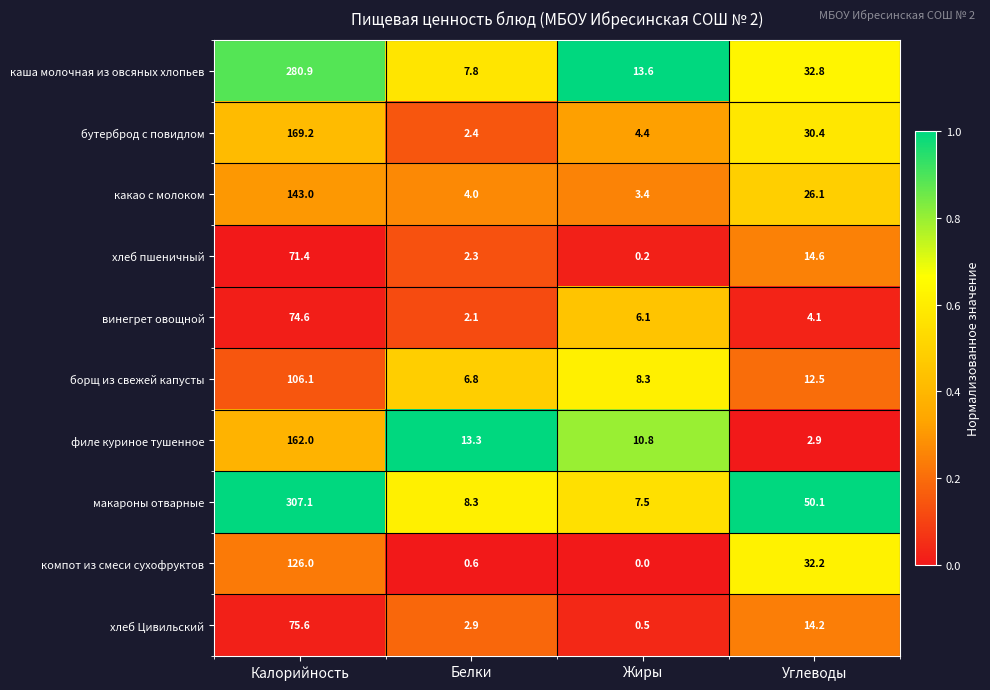

How many distinct data groups are displayed?

10